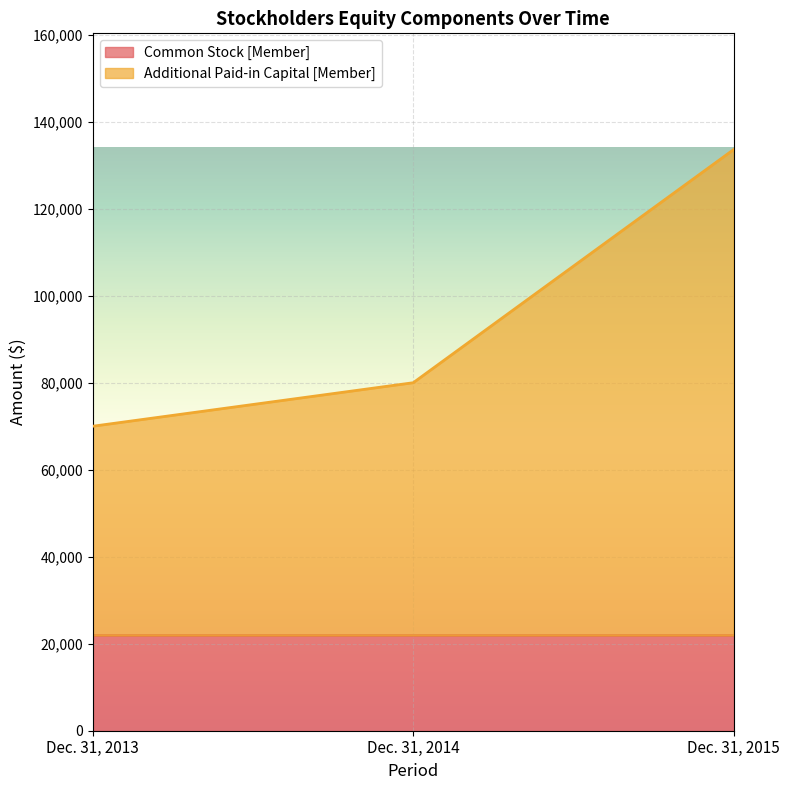

List the labels in order of value, smallest first.

Dec. 31, 2013, Dec. 31, 2014, Dec. 31, 2015